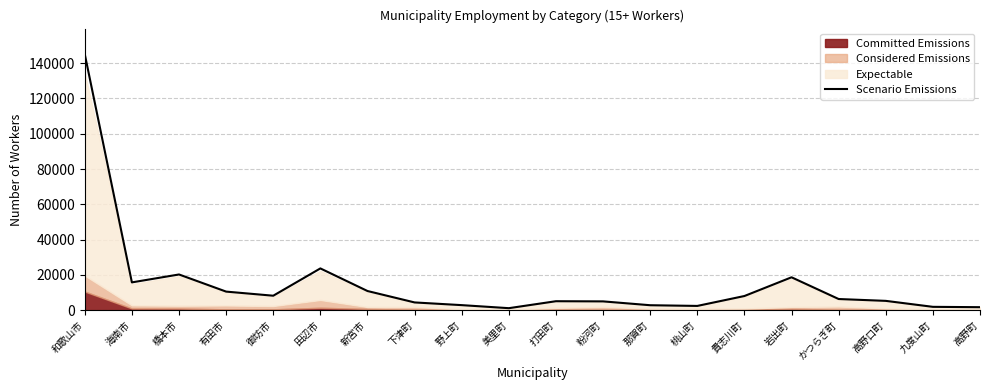

At which label is the value closest to 73112?

田辺市